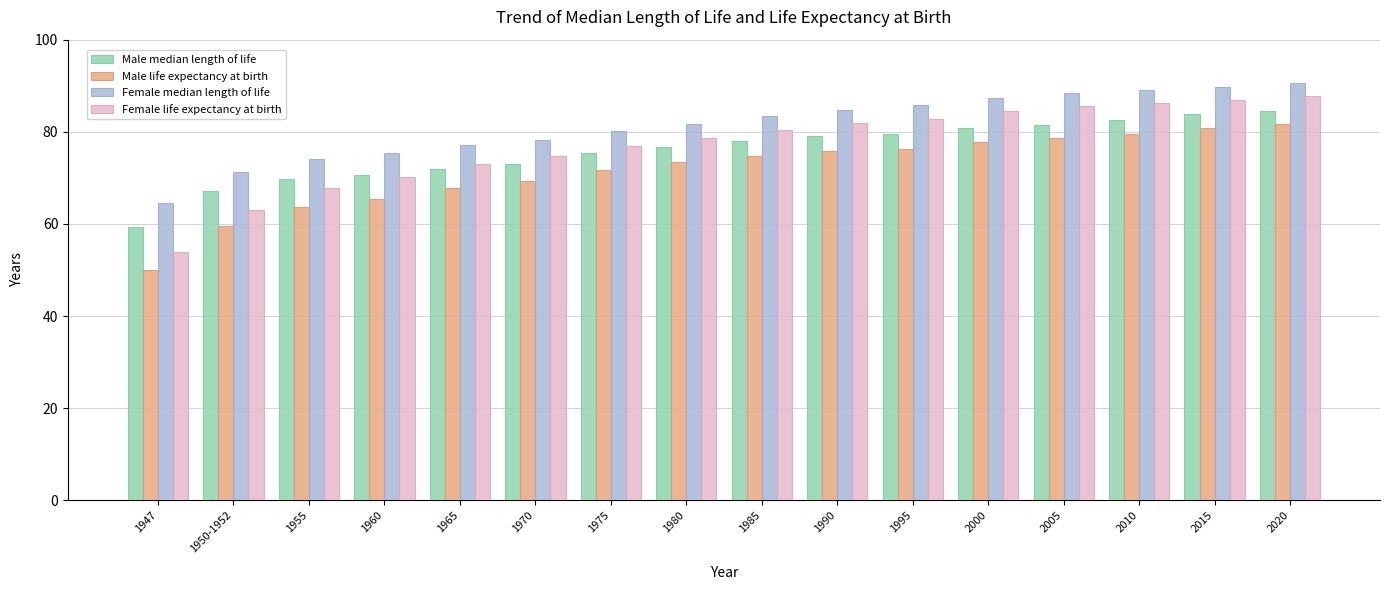

What is the difference between the maximum and second lowest values in the Female median length of life series?

19.2